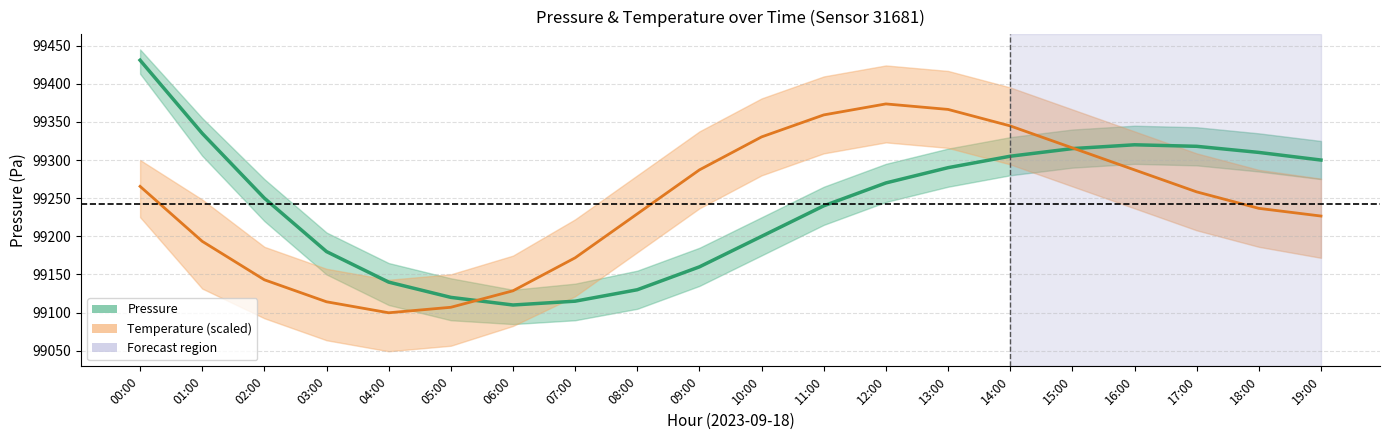

How many data points in Pressure (center) are above 99270?

9